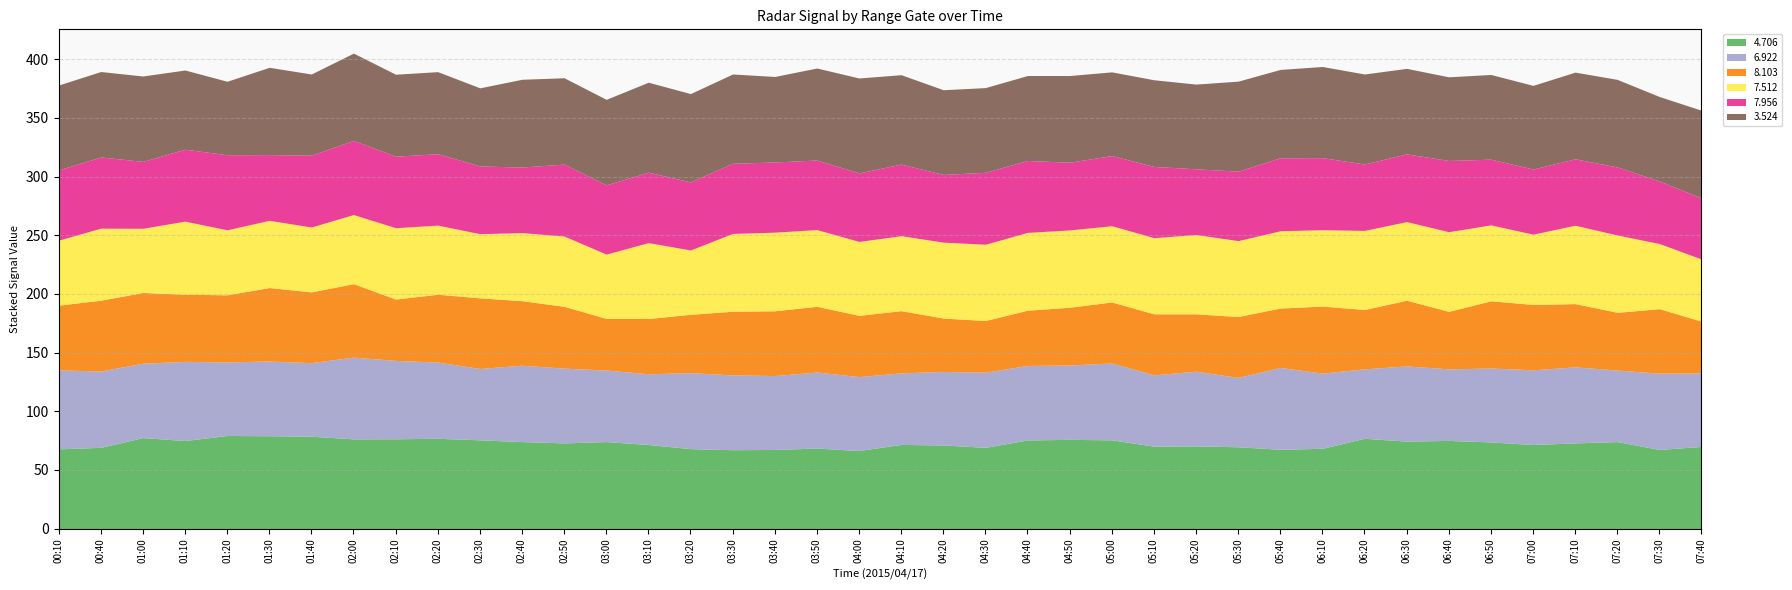

What is the difference between the maximum and minimum values in the 6.922 series?

10.7